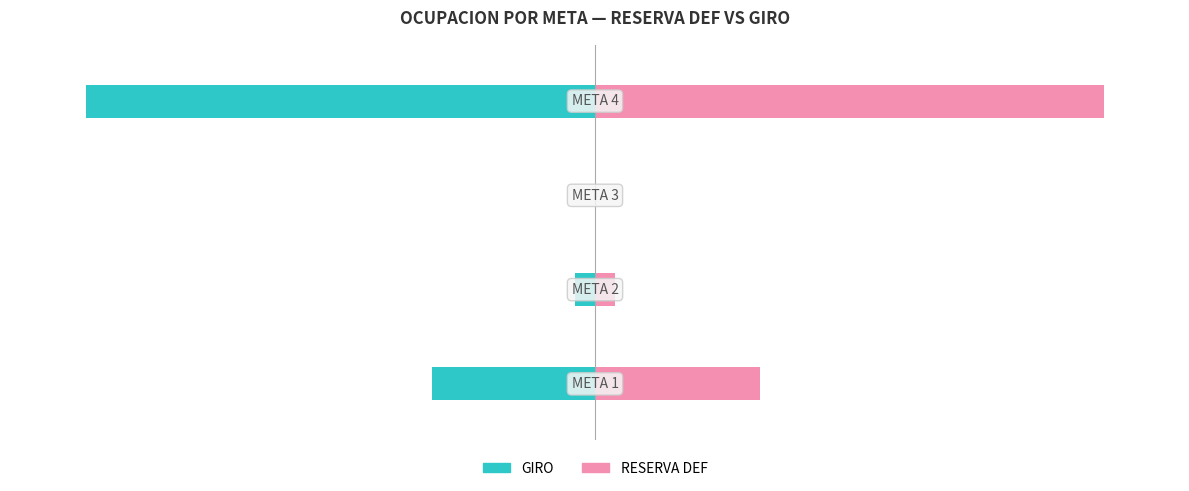

True or false: GIRO has a value of -45.4 at 2.

False